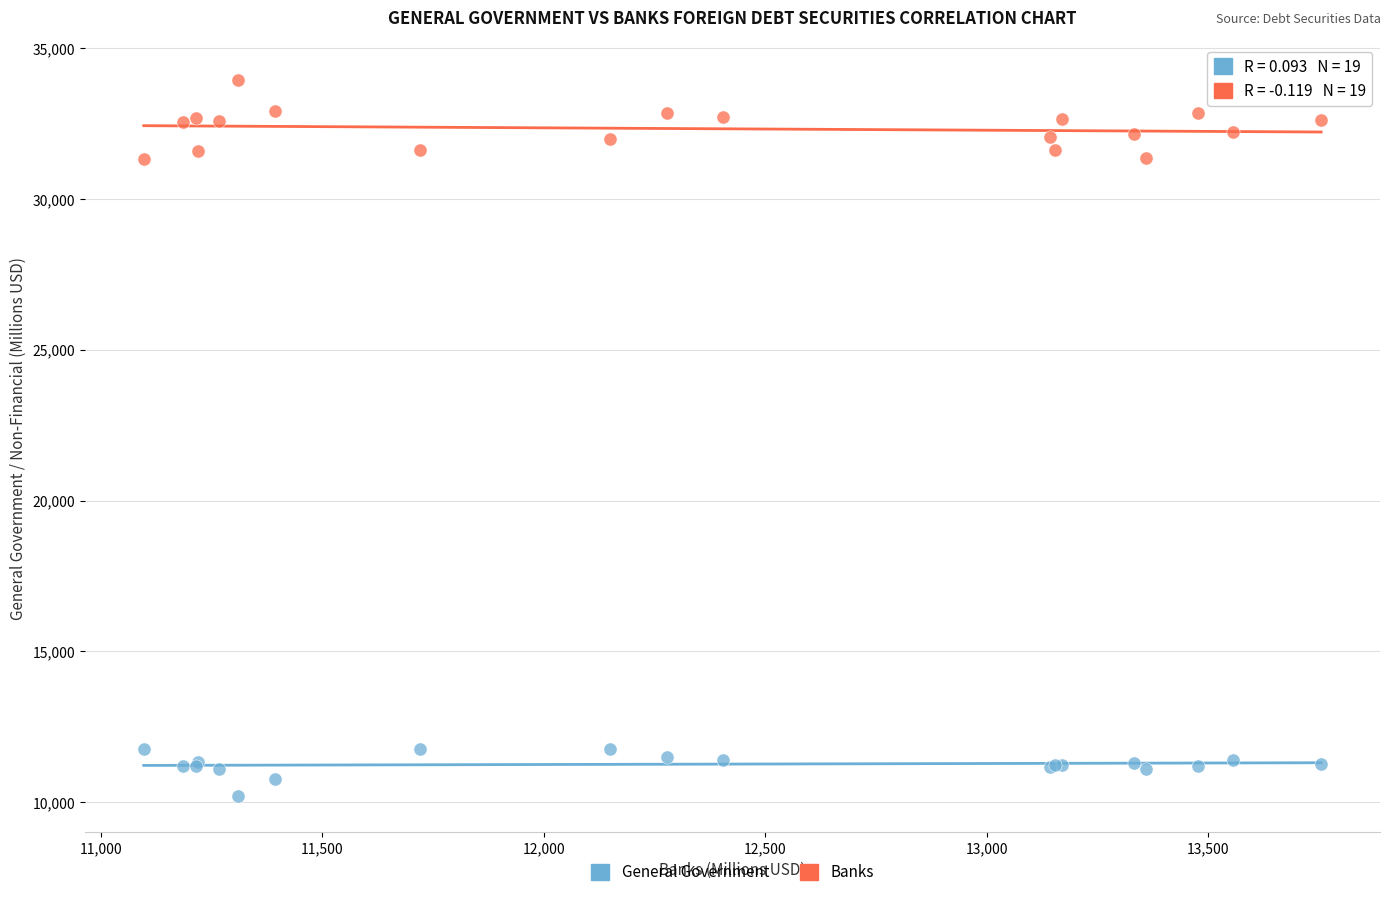

What are all the series names shown in the legend?

General Government, Banks